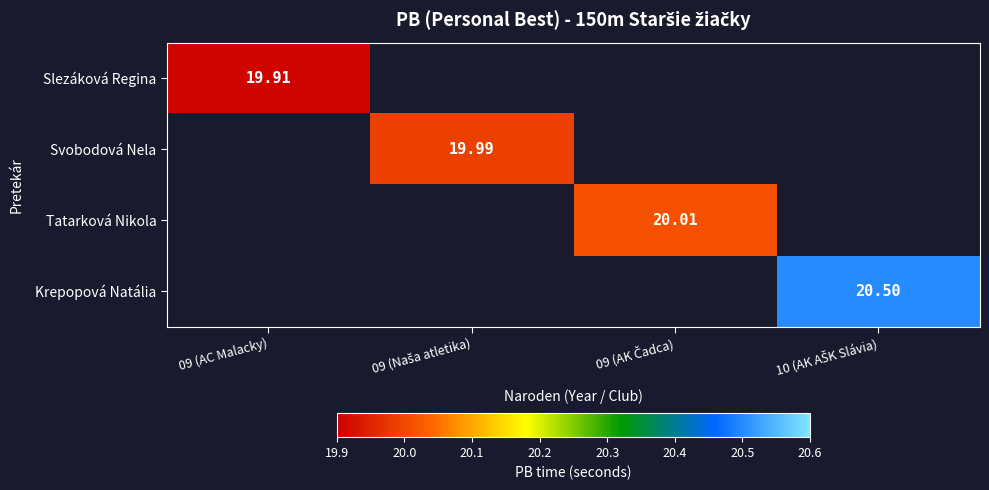

The Krepopová Natália series shows 20.5 at 10 (AK AŠK Slávia). True or false?

True